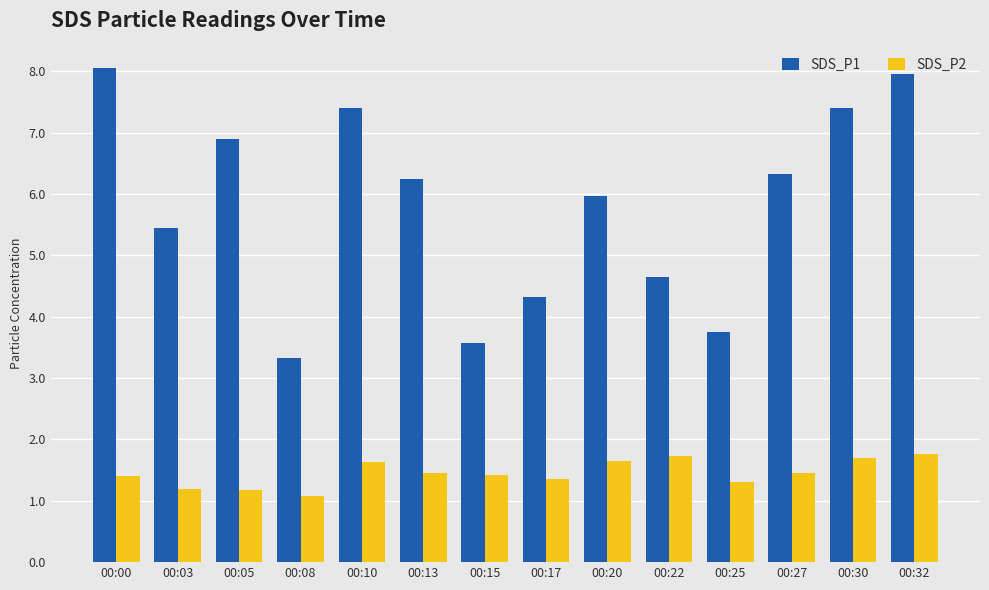

What is the difference between the maximum and minimum values in the SDS_P2 series?

0.7